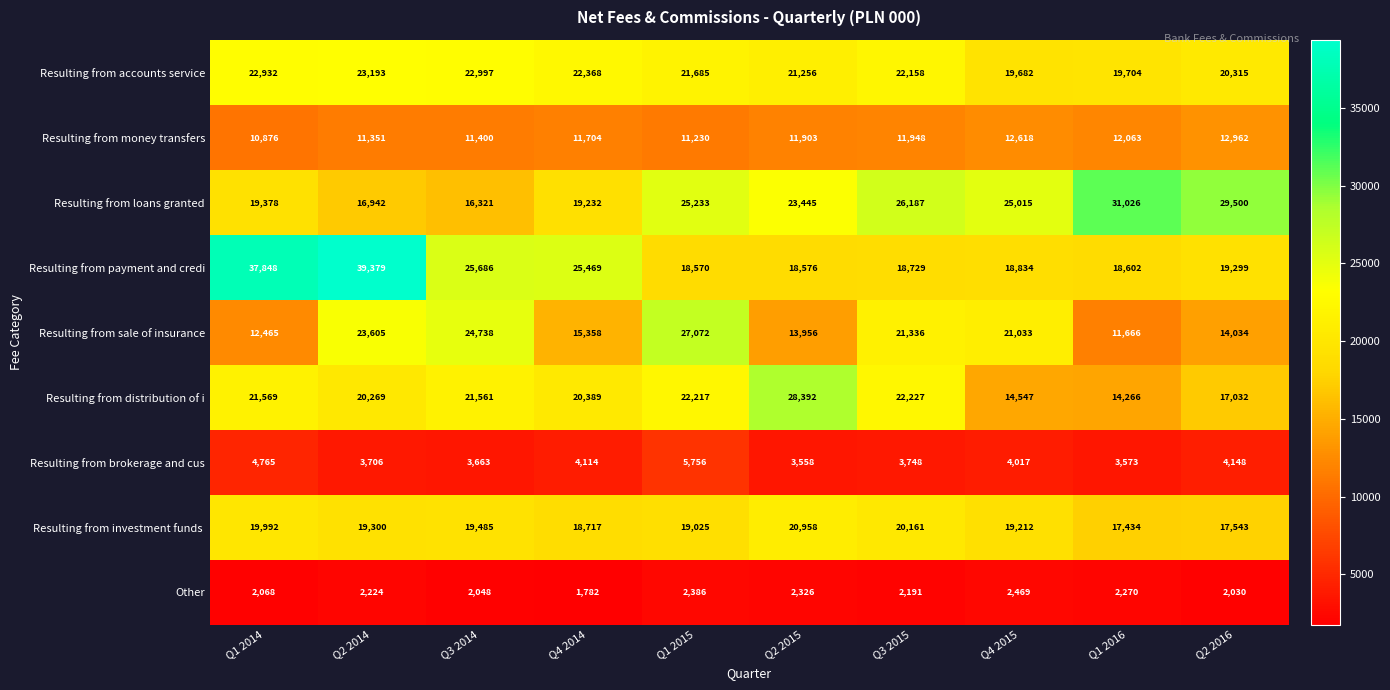

Which series changed the most between Q2 2015 and Q2 2016?

Resulting from distribution of i